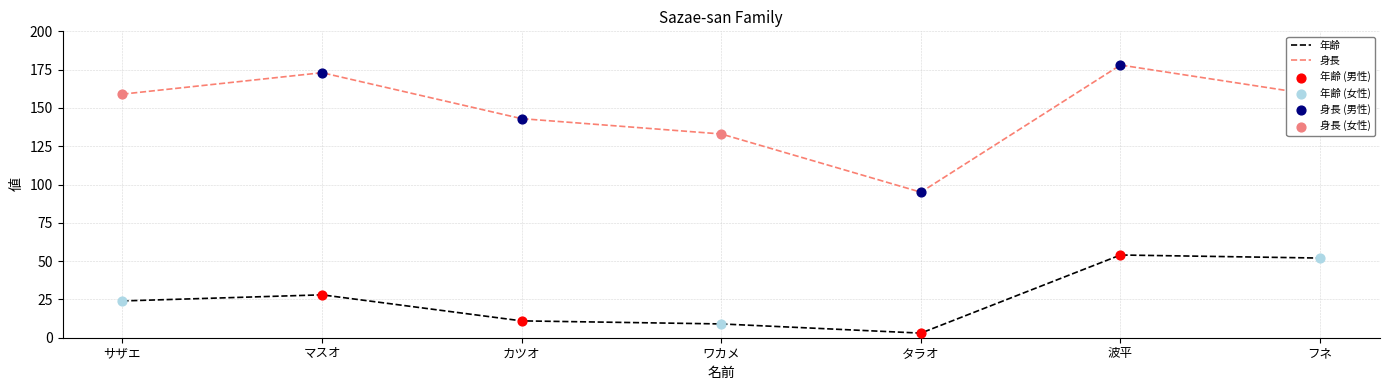

At which category is the sum across all series the highest?

波平